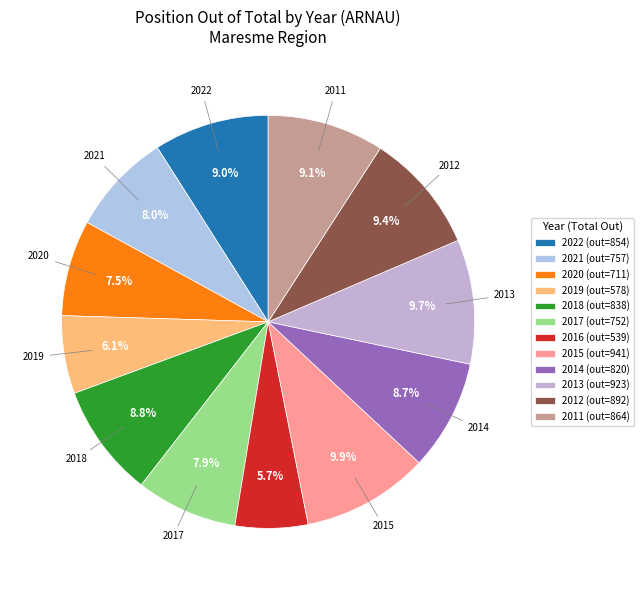

To the nearest percent, what portion does 2016 represent?

6%